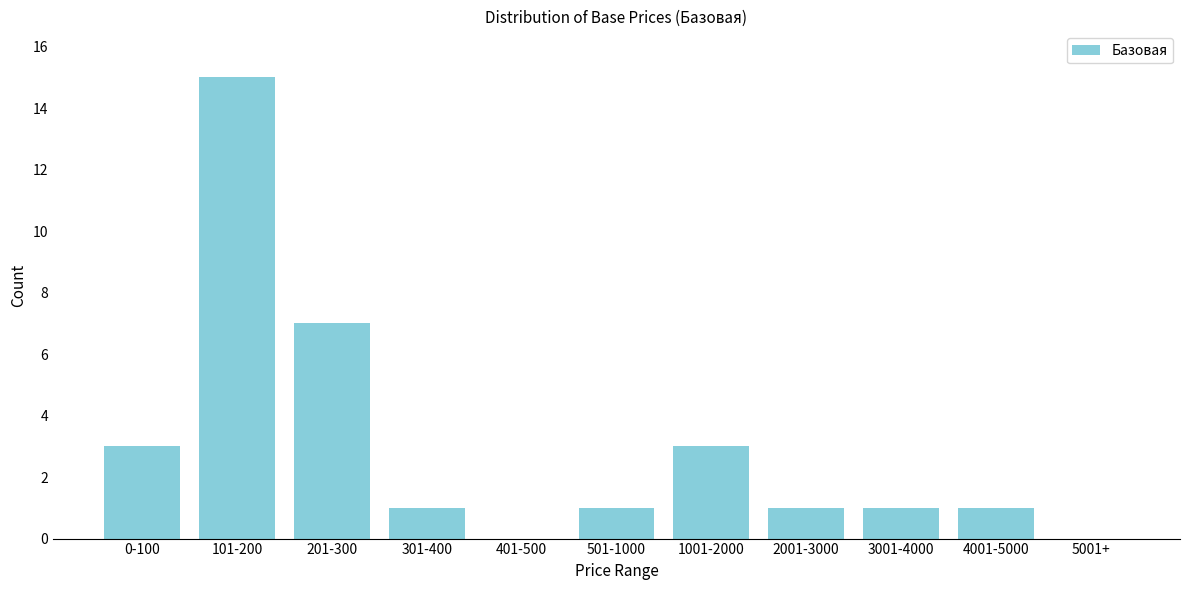

Reading left to right, what are all the values shown in this chart?

0-100=3	101-200=15	201-300=7	301-400=1	401-500=0	501-1000=1	1001-2000=3	2001-3000=1	3001-4000=1	4001-5000=1	5001+=0